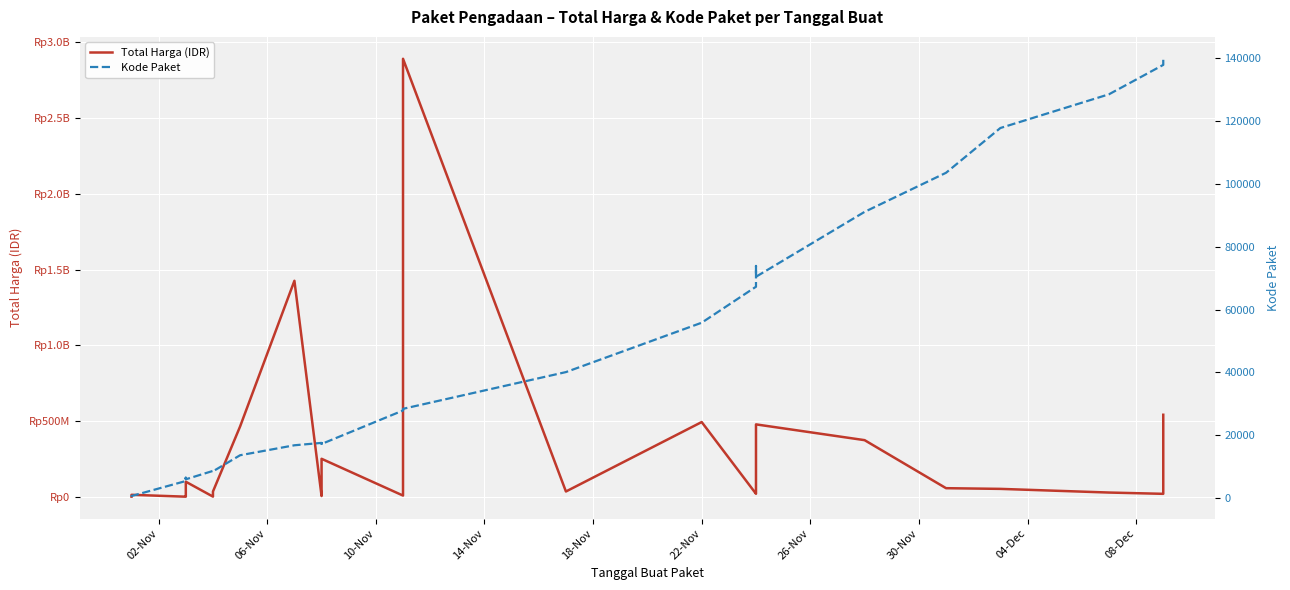

Reading left to right, what are all the values shown in this chart?

Total Harga (IDR): 333600	12453900	78000	182000	265000	2772000	4672200	5129000	8742500	98772570	577875	23653000	32441200	34000000	464002100	1425867900	4350000	9180000	15513960	49730040	250350000	7401240	39440000	2892122000	34292000	493000000	19175000	43859200	477600000	373404000	56152800	51601000	27412000	18900000	541071000
Kode Paket: 464	675	5449	6350	6246	6214	6300	6503	6397	5997	8668	8601	8646	8530	13652	16823	17580	17272	17283	17509	17238	27891	28271	28425	40112	55826	67279	73894	70453	91101	103541	117783	128516	137876	139817